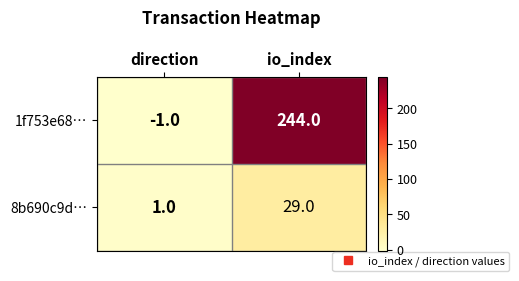

Where is 1f753e68… nearest to the value 121?

direction